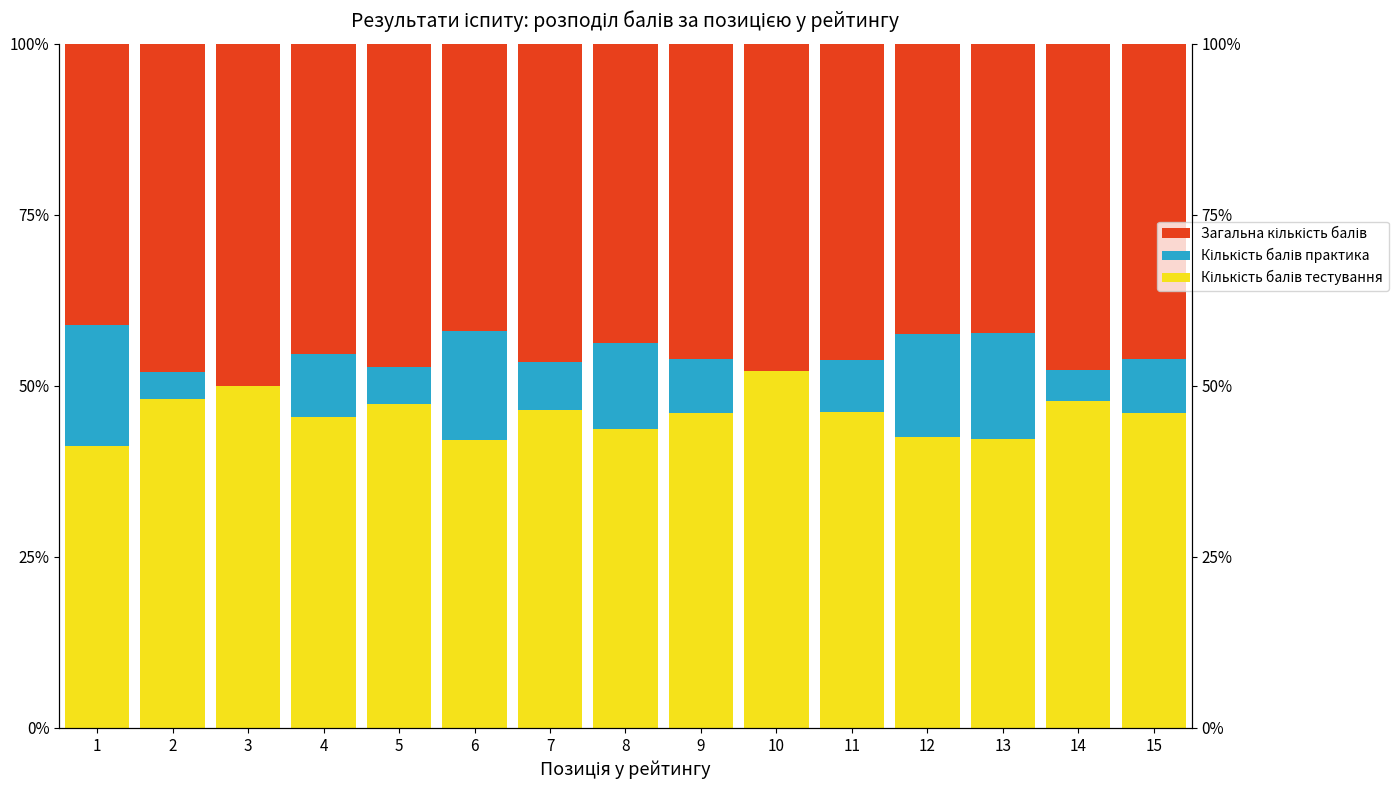

How many categories are shown in the chart?

15